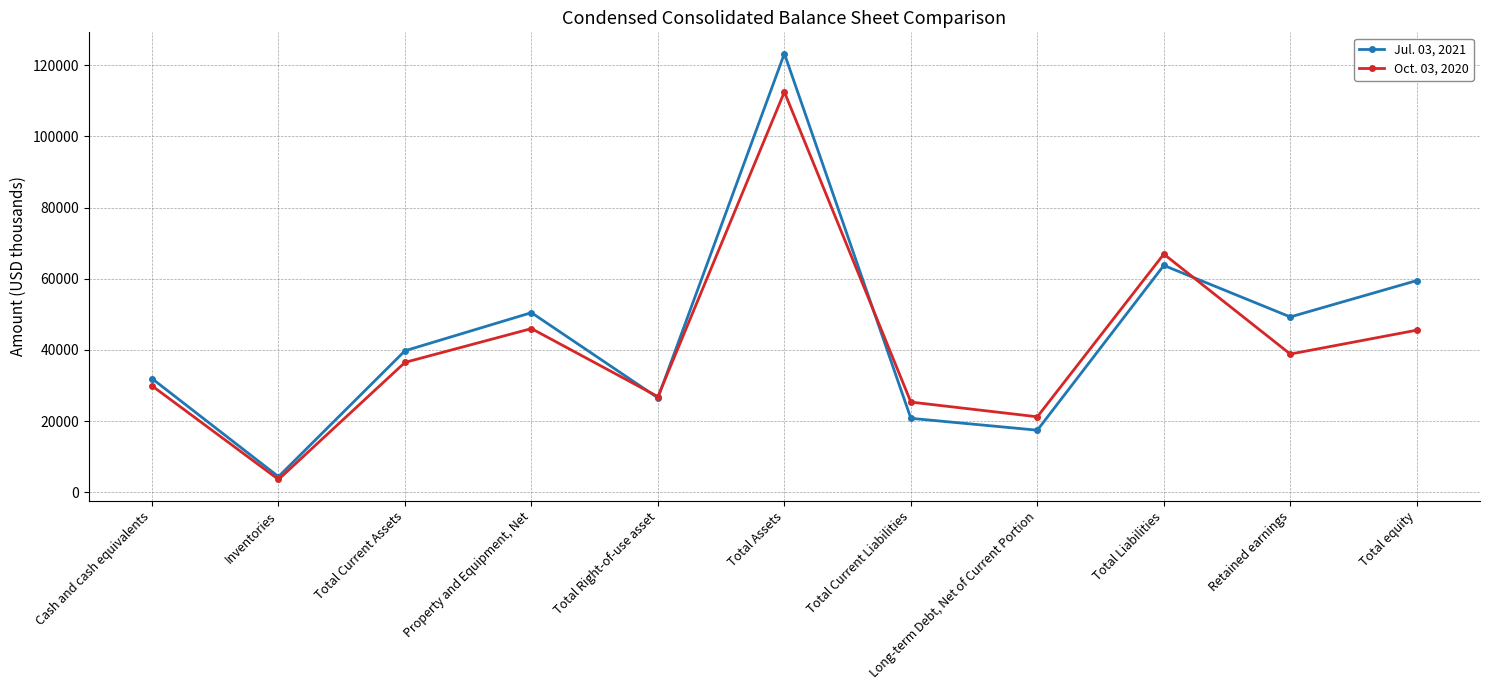

The value of Oct. 03, 2020 at Cash and cash equivalents is 18267. True or false?

False